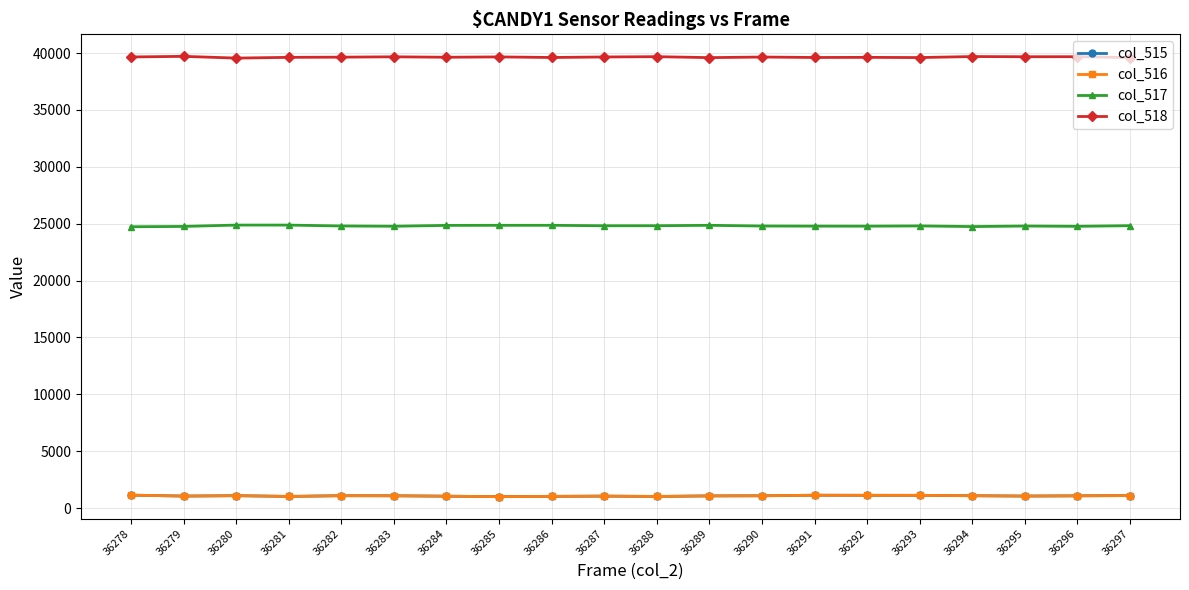

What is the difference between the highest and lowest values at 36281?

38601